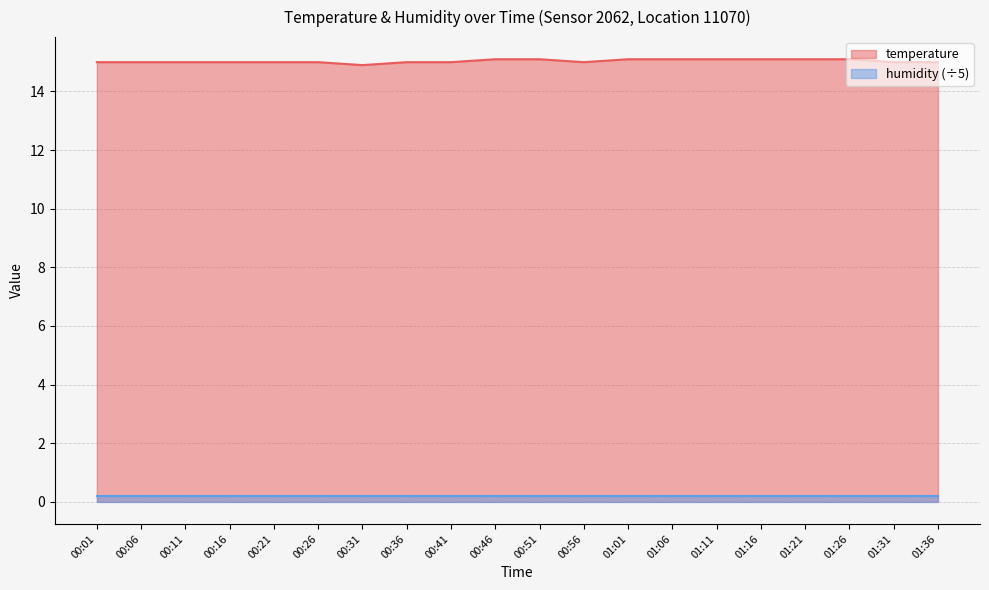

List the labels in order of value, largest first.

00:46, 00:51, 01:01, 01:06, 01:11, 01:16, 01:21, 01:26, 00:01, 00:06, 00:11, 00:16, 00:21, 00:26, 00:36, 00:41, 00:56, 01:31, 01:36, 00:31